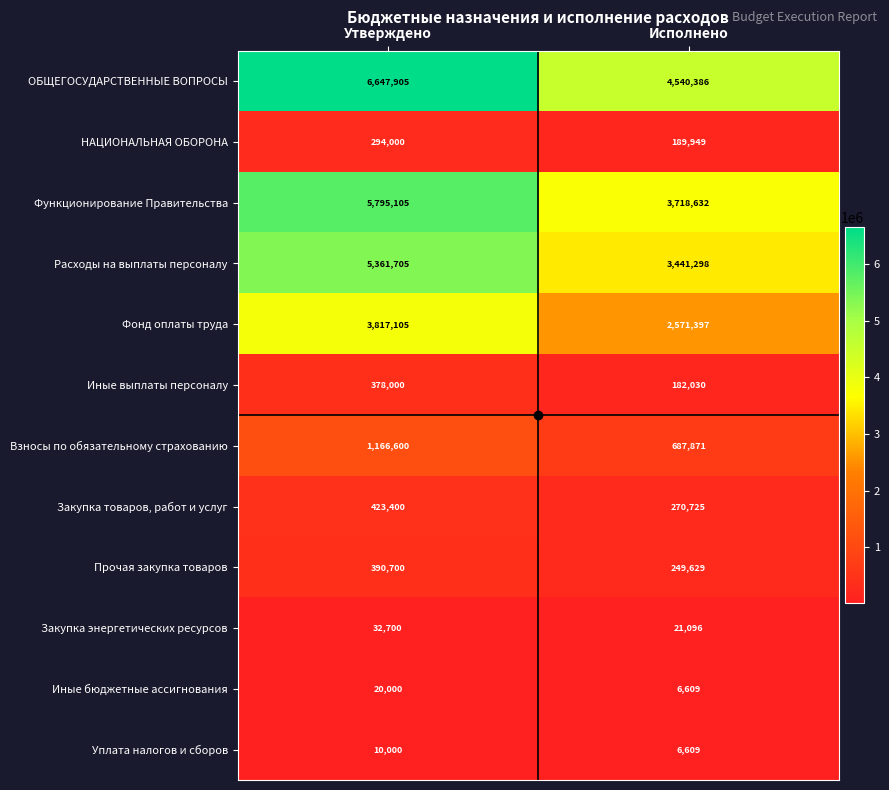

At which category is the sum across all series the highest?

Утверждено